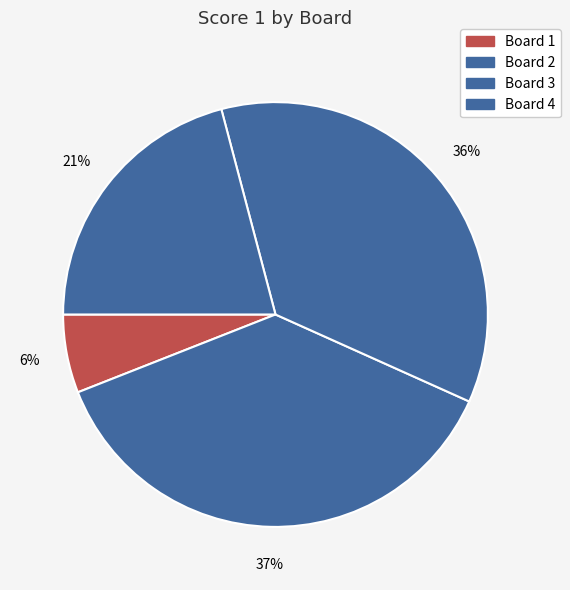

How many slices are in this pie chart?

4